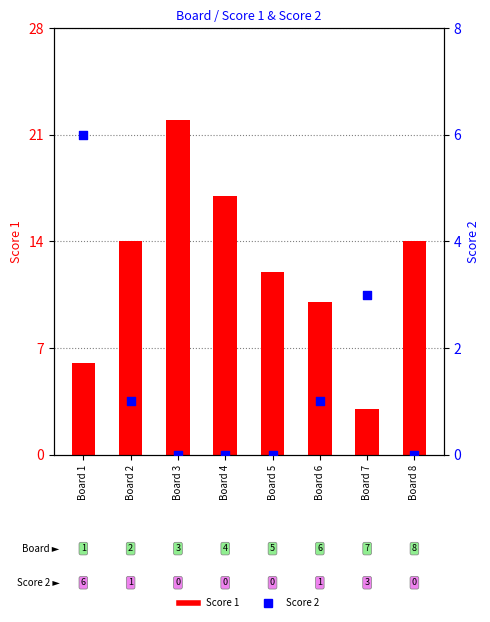

At which category is the sum across all series the highest?

Board 3